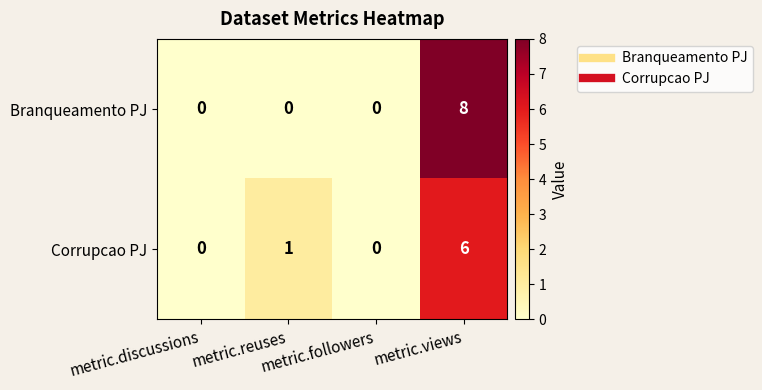

The Corrupcao PJ series shows 0 at metric.discussions. True or false?

True